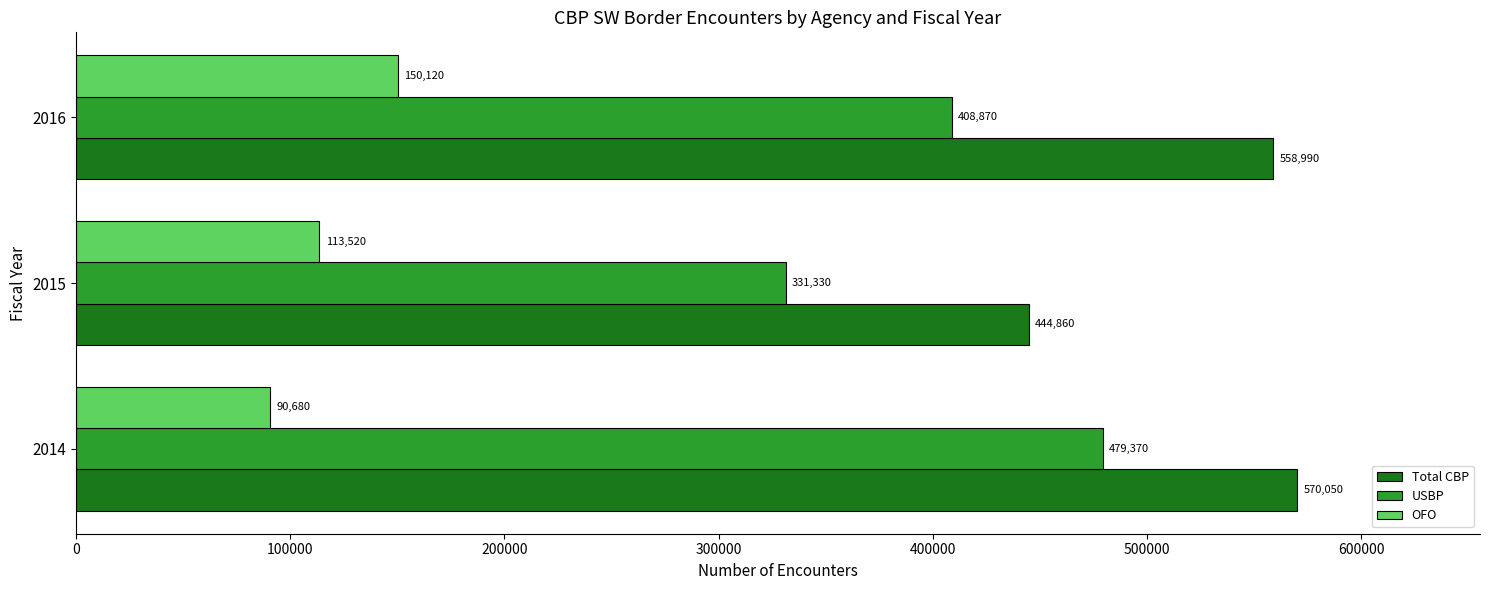

Count the number of categories in the chart.

3